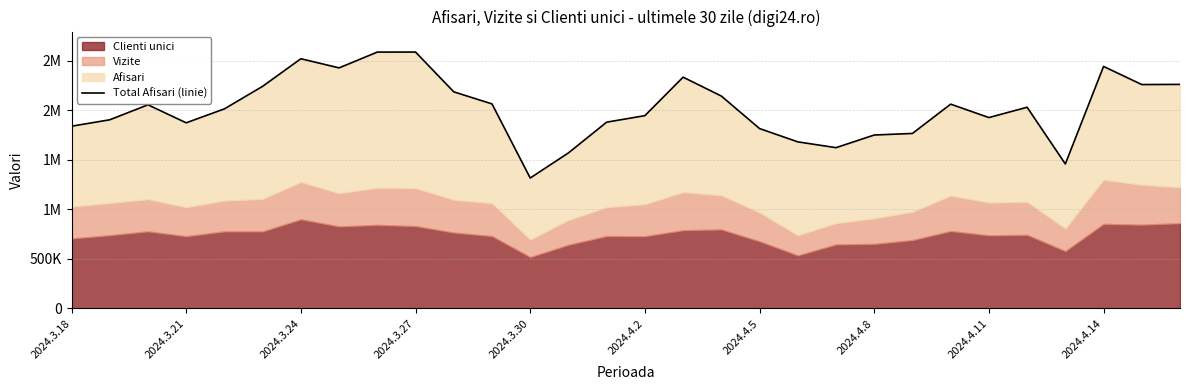

What is the change in value from 2024.3.21 to 12?

-587395